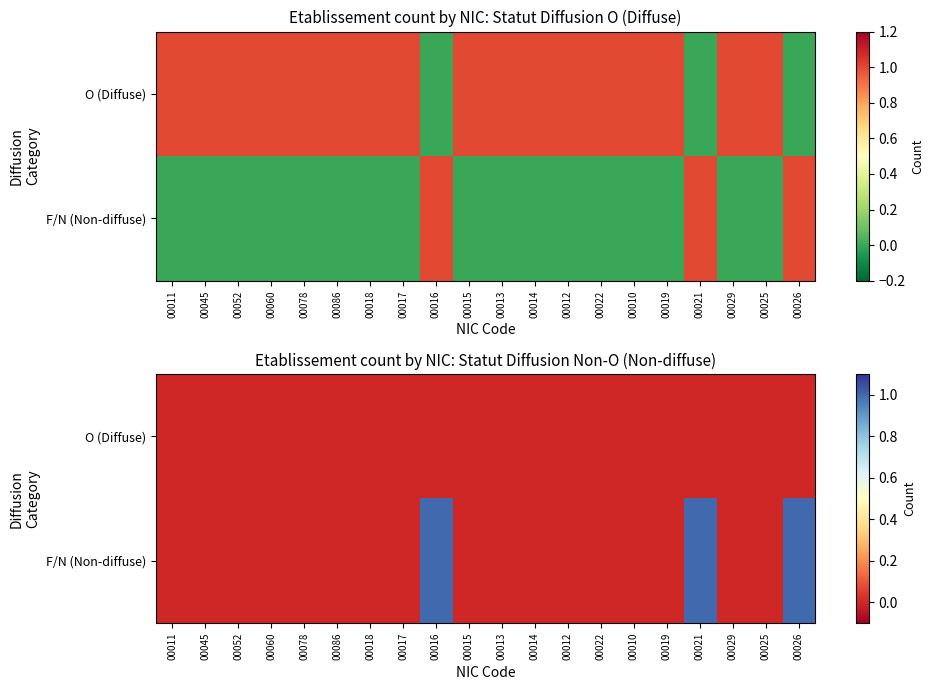

What is the total value across all series at 00026?

1